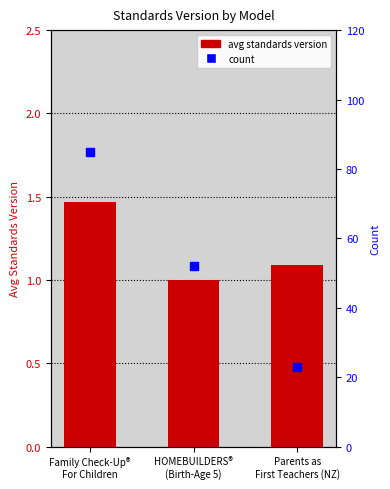

Is the value of count at Family Check-Up®
For Children greater than the value of avg standards version at Parents as
First Teachers (NZ)?

Yes